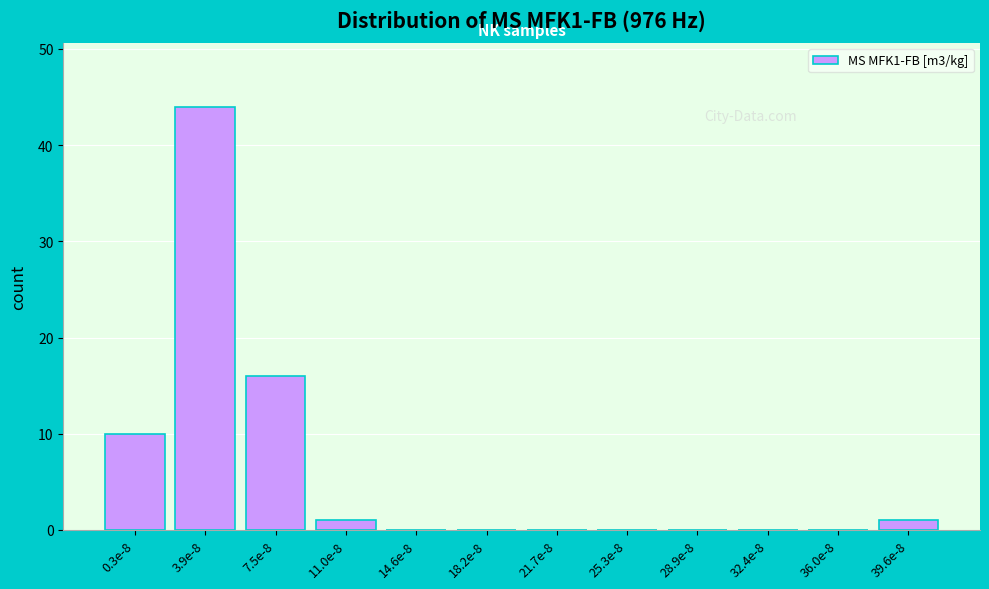

Reading left to right, extract all data points from this chart.

0.3e-8=10	3.9e-8=44	7.5e-8=16	11.0e-8=1	14.6e-8=0	18.2e-8=0	21.7e-8=0	25.3e-8=0	28.9e-8=0	32.4e-8=0	36.0e-8=0	39.6e-8=1